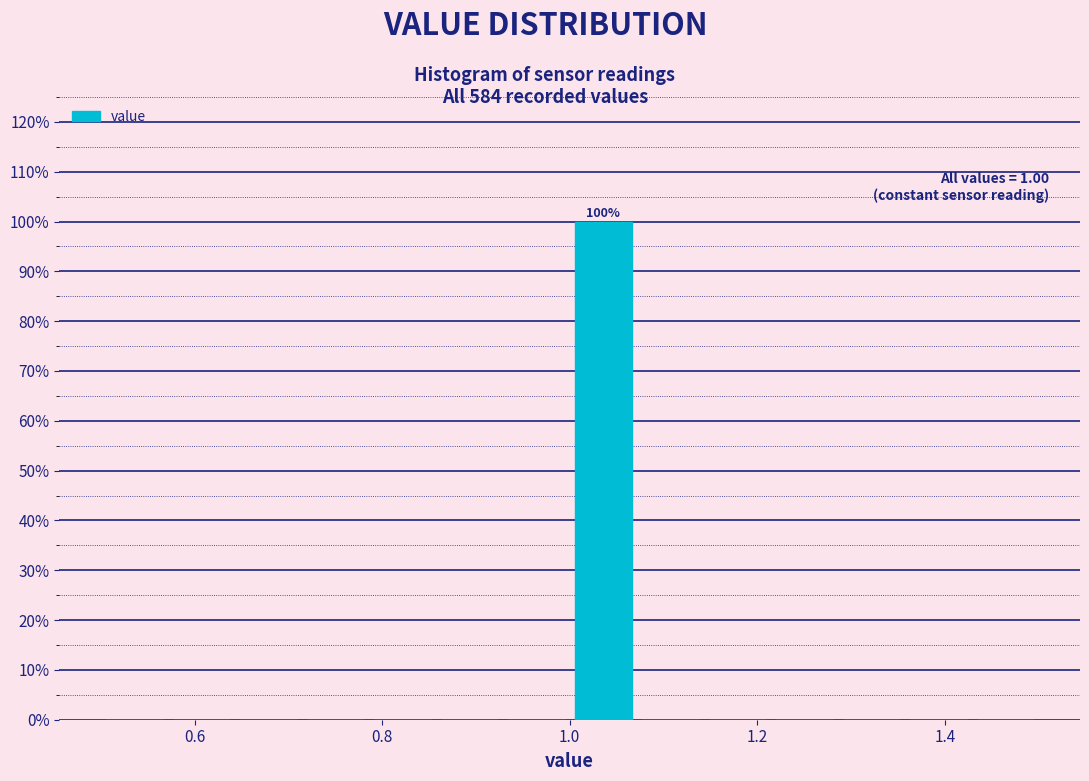

Around what value on the x-axis is the tallest bar? Give the approximate position of its centre, as read against the axis.

1.04